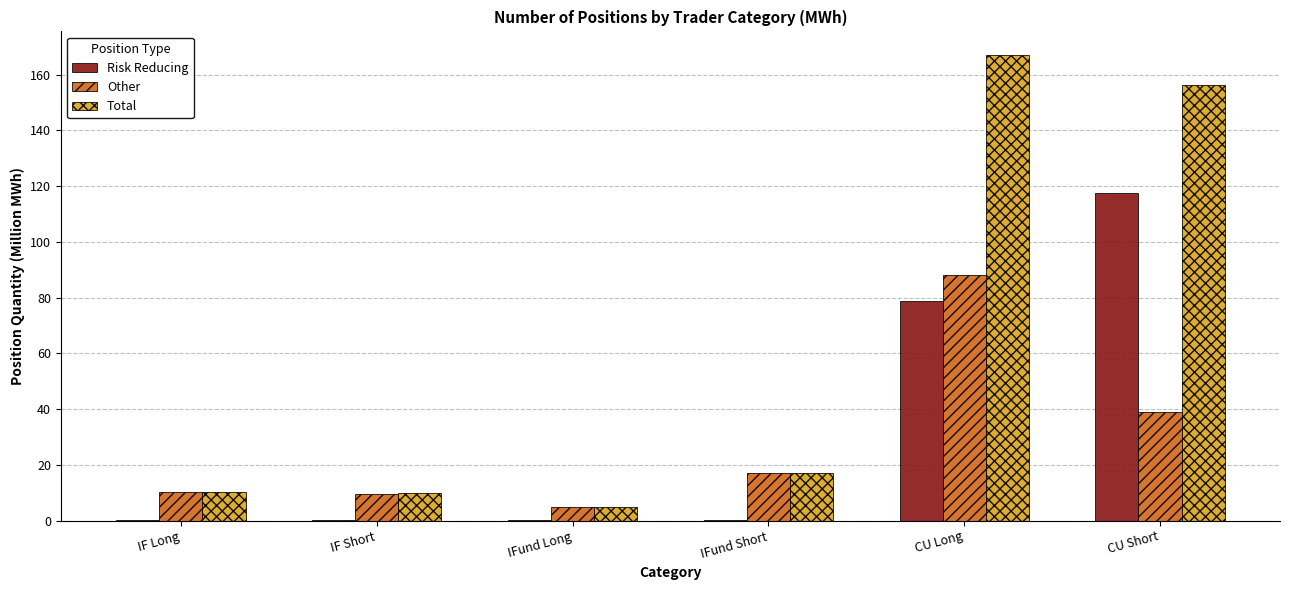

Which series has the widest spread of values?

Total